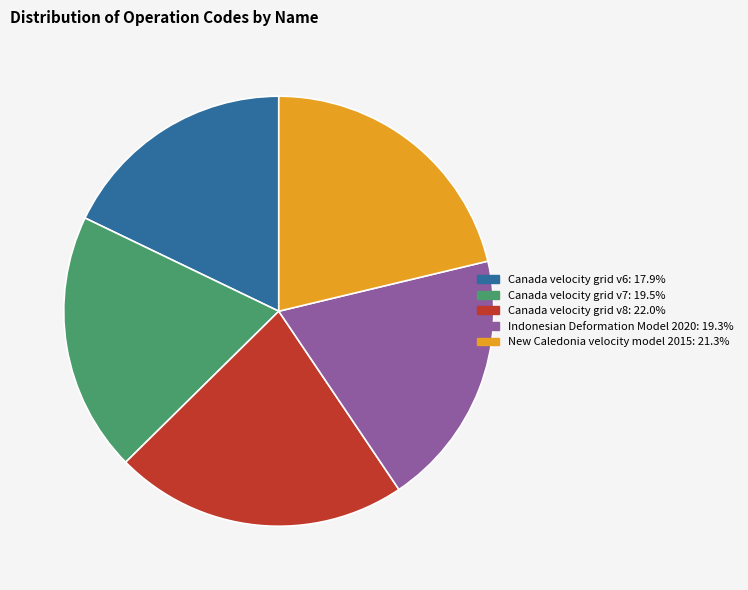

How many segments does this pie chart have?

5